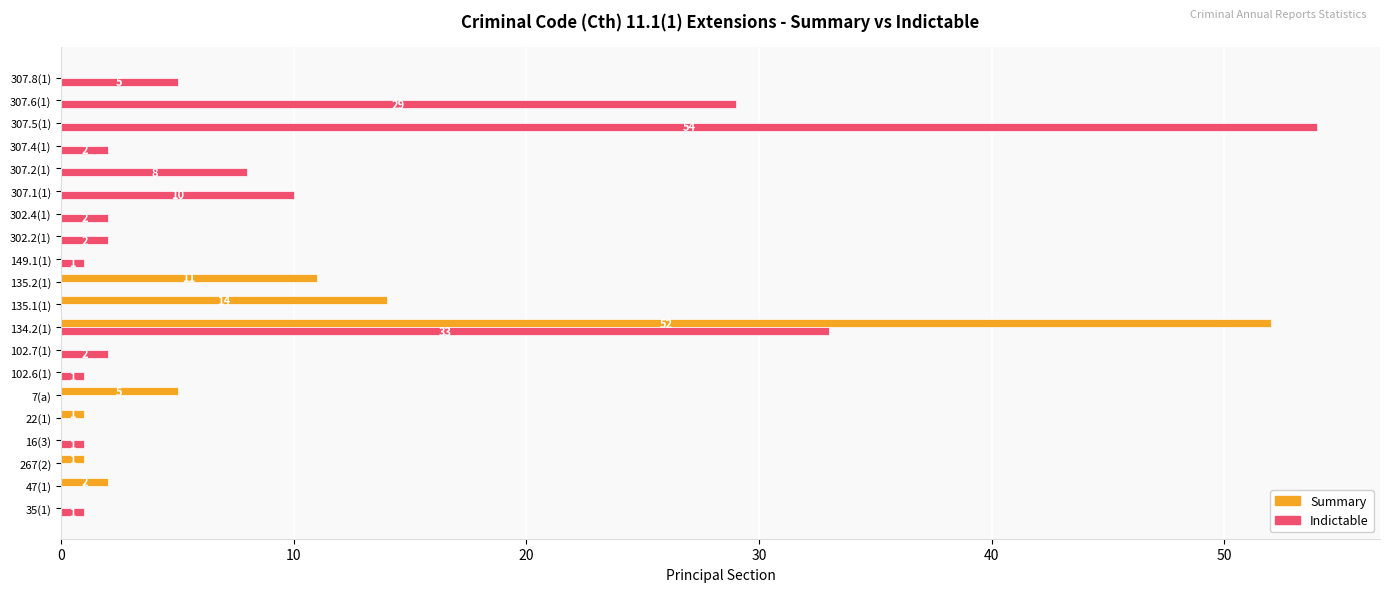

True or false: Summary has a value of 0 at 307.6(1).

True